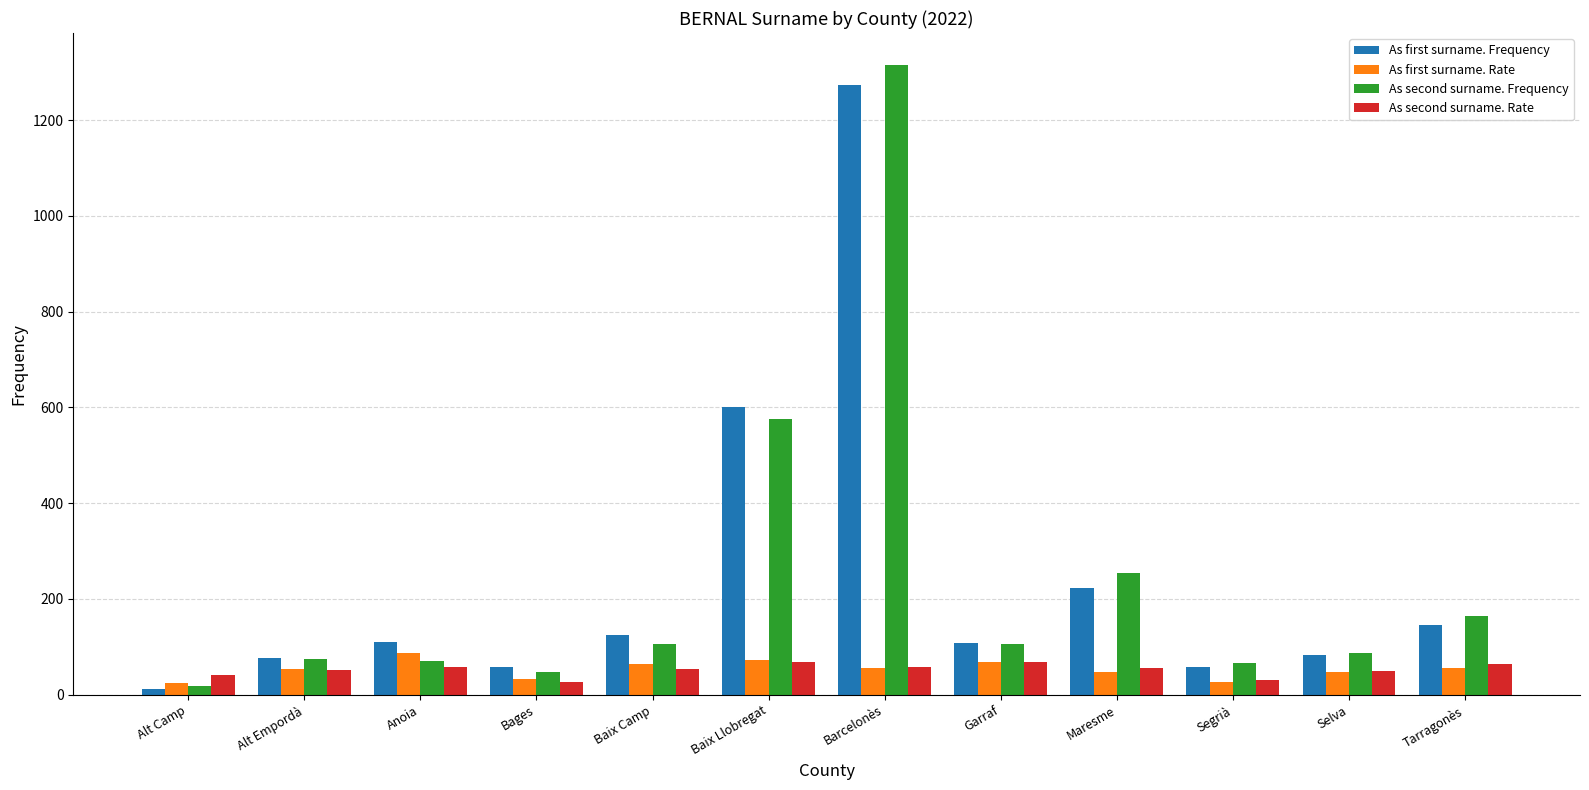

Count the number of data series in this chart.

4